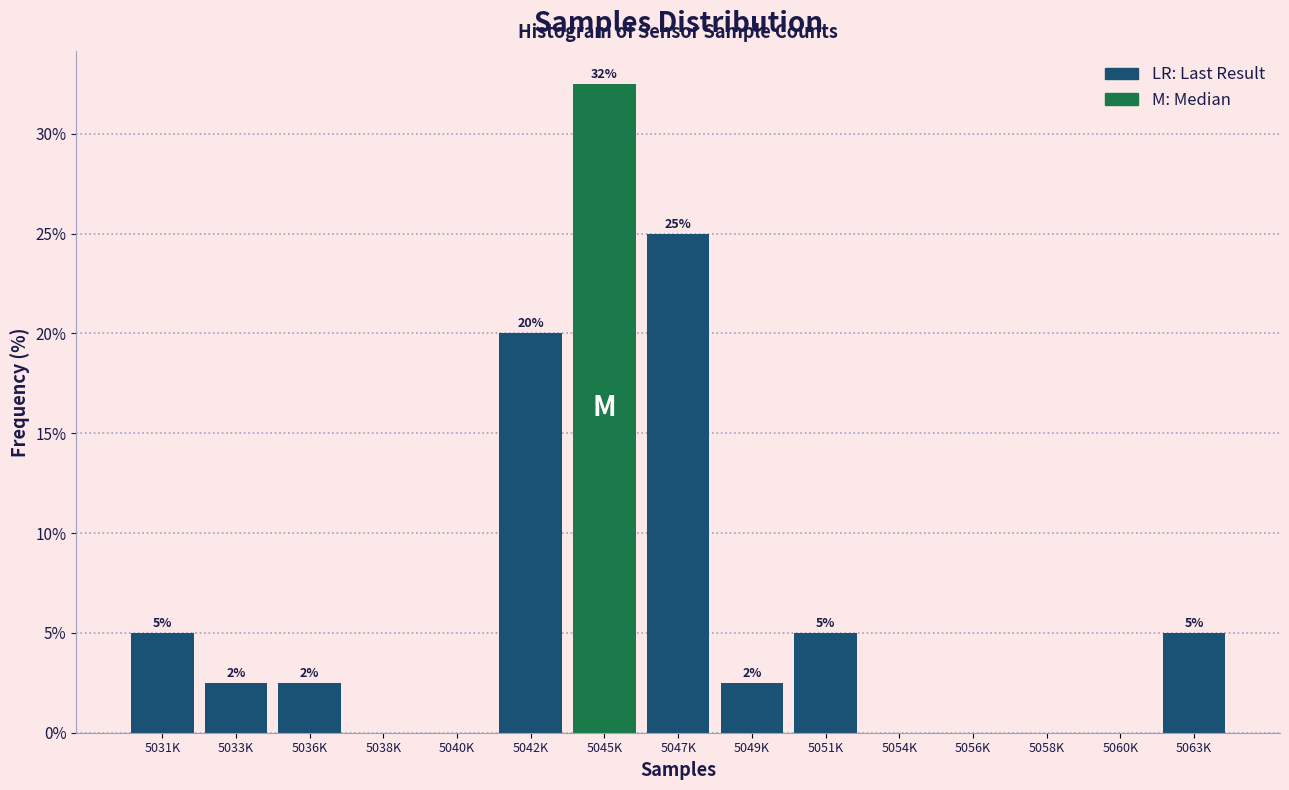

Where does the data first go above 2?

5031K